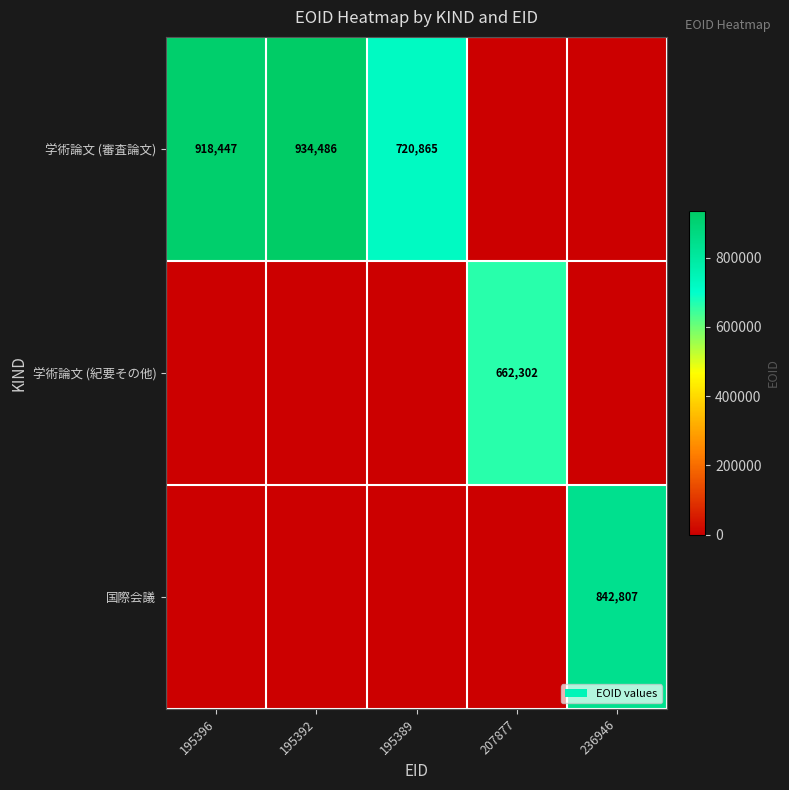

Is it true that 学術論文 (紀要その他) equals 311523 at 207877?

False